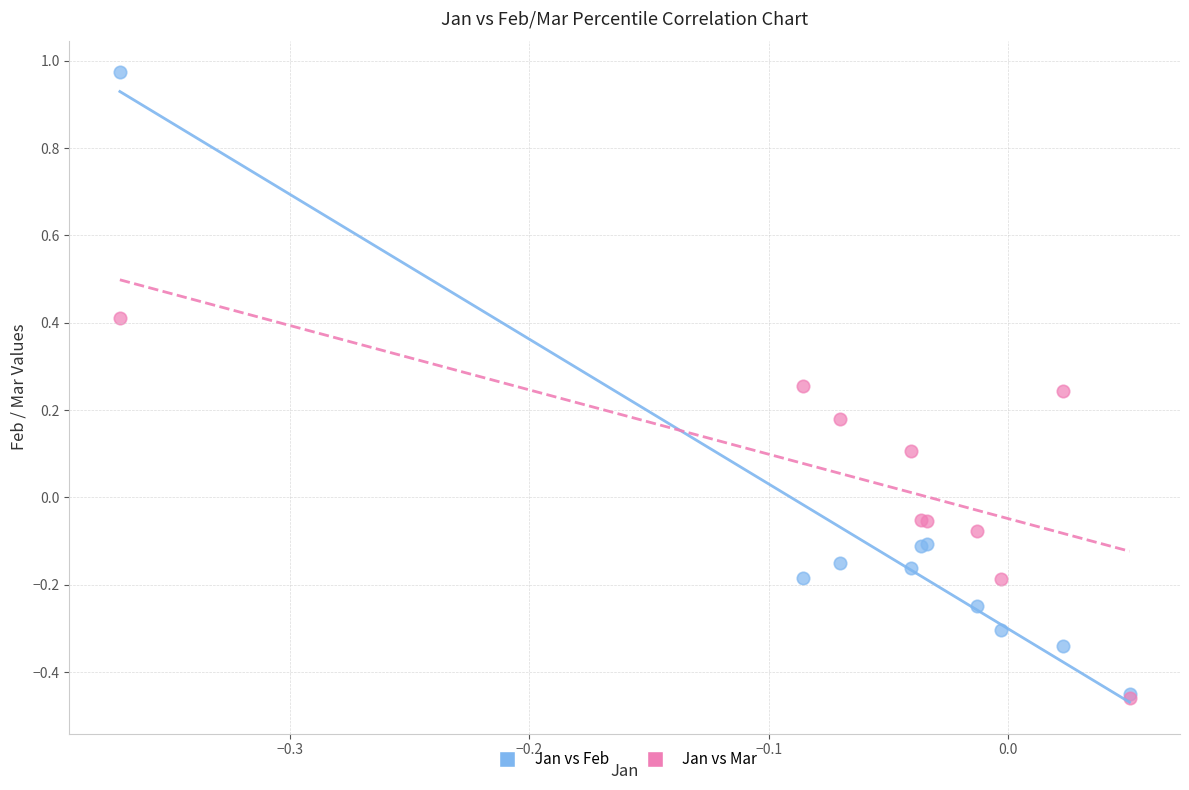

What are all the series names shown in the legend?

Jan vs Feb, Jan vs Mar